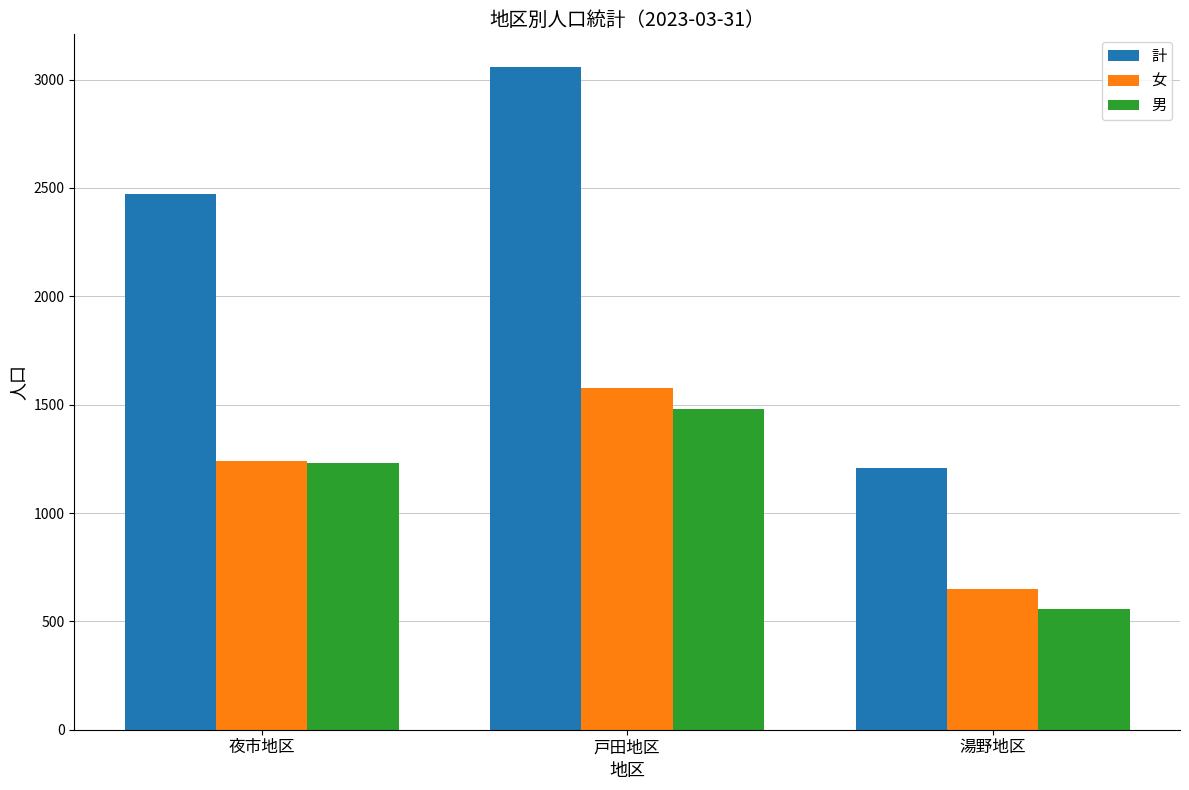

Between 夜市地区 and 戸田地区, which series saw the biggest shift?

計